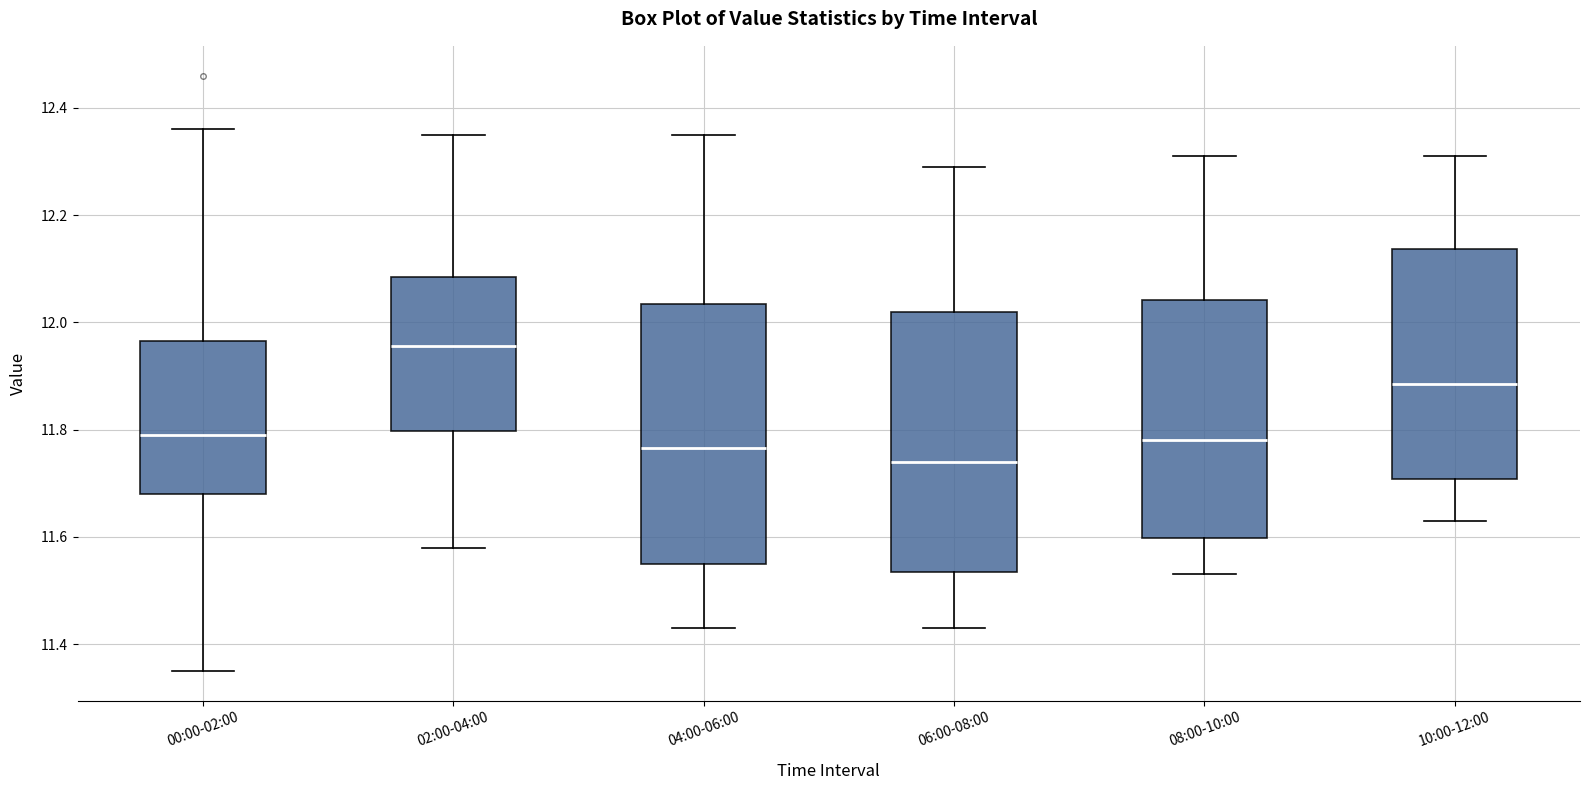

Where is the lower edge of the box for 06:00-08:00 on the y-axis? The values are not printed on the chart, so give them approximately, as read against the axis.

11.54